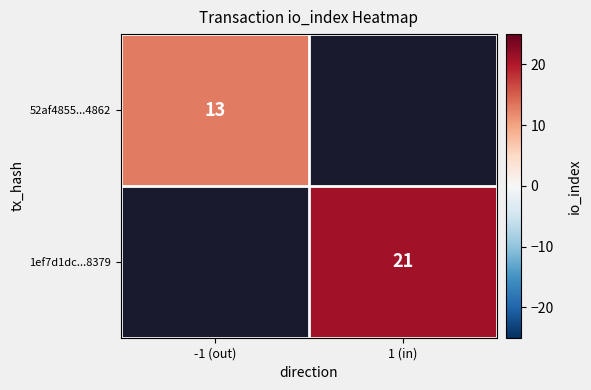

True or false: 1ef7d1dc...8379 has a value of 21 at 1 (in).

True